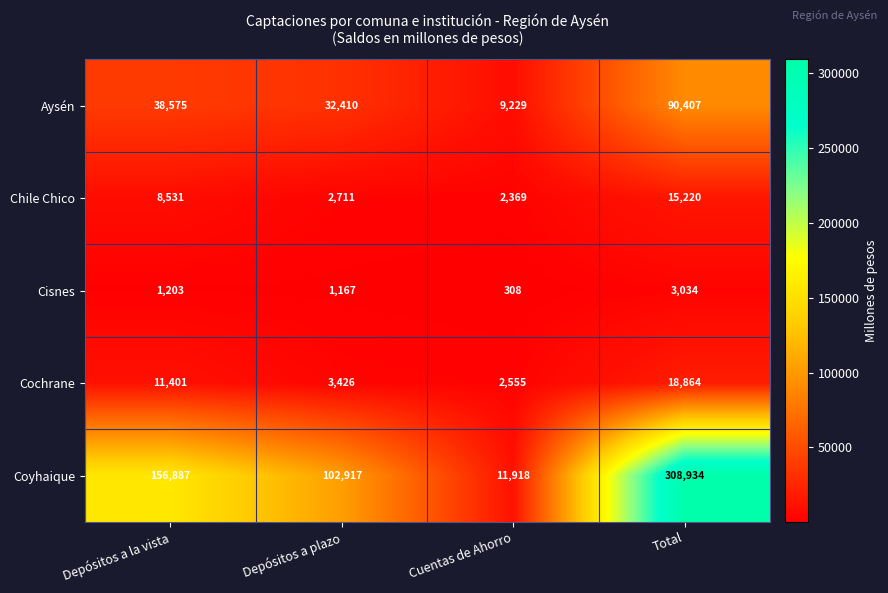

Which series has the largest total across all categories?

Coyhaique